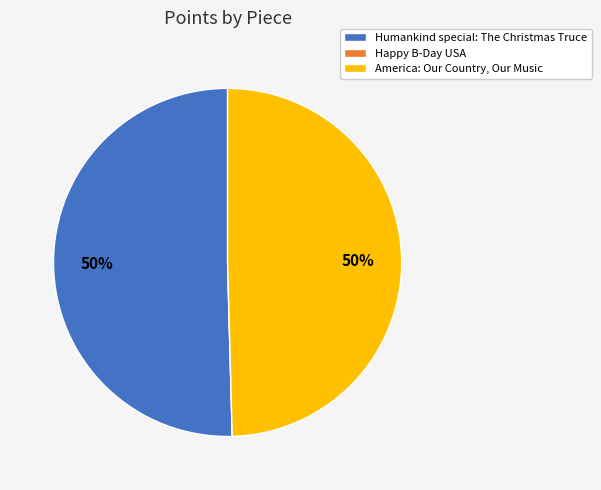

To the nearest percent, what is the difference between the largest and smallest slice percentages?

50%